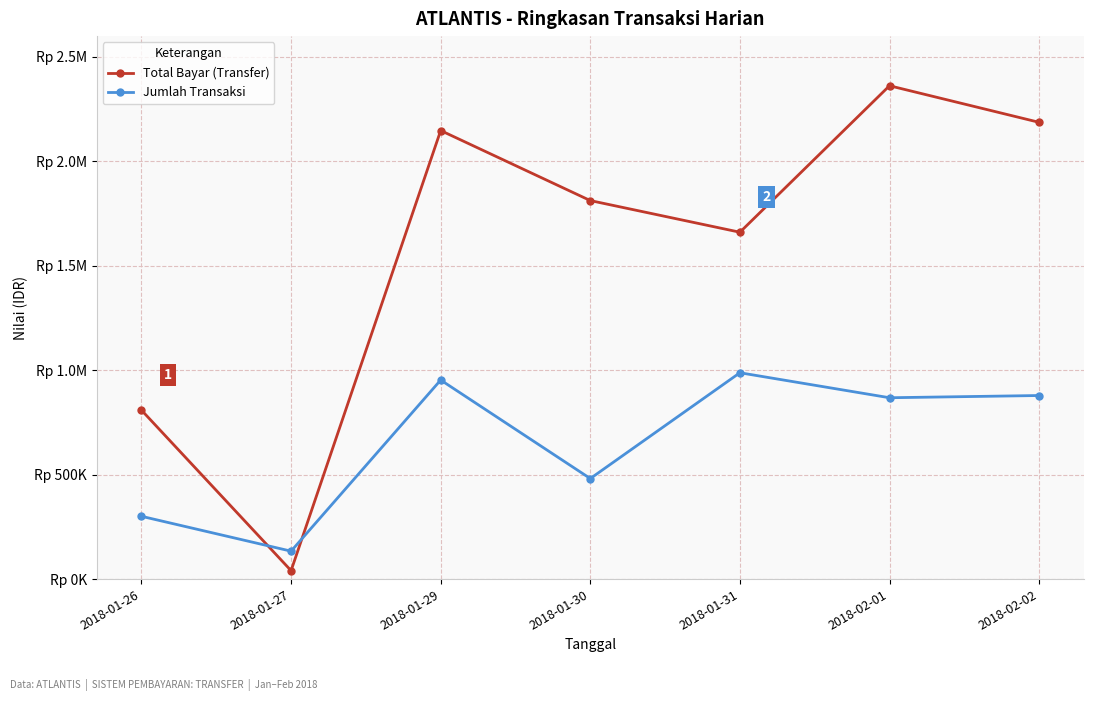

What is the smallest value displayed?

40425